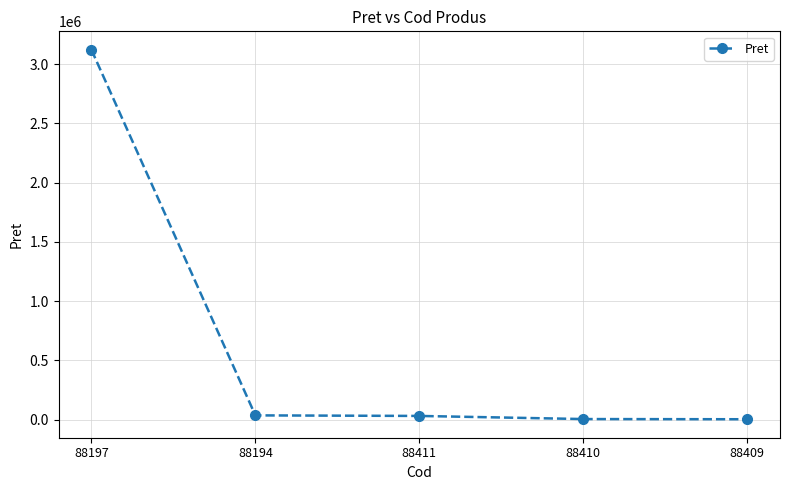

What is the maximum value shown in the chart?

3119940.0